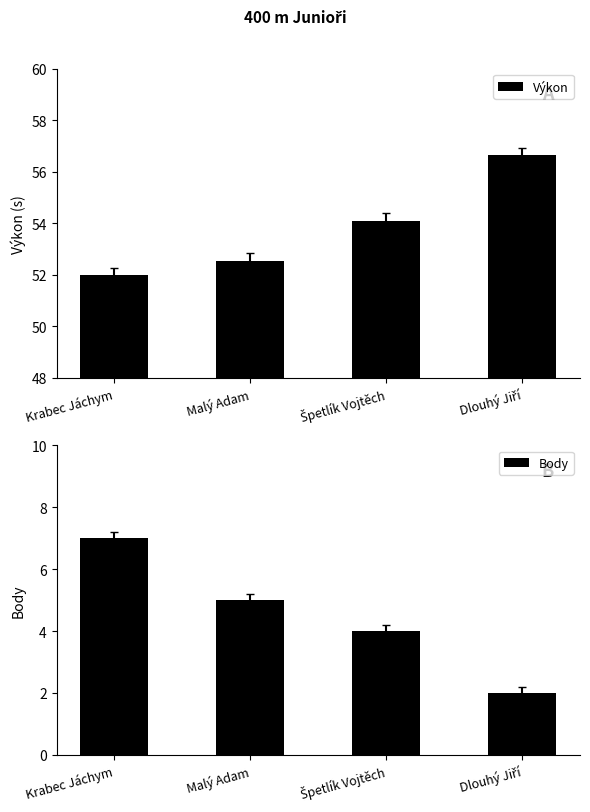

What is the sum of the Body values at Malý Adam and Krabec Jáchym?

12